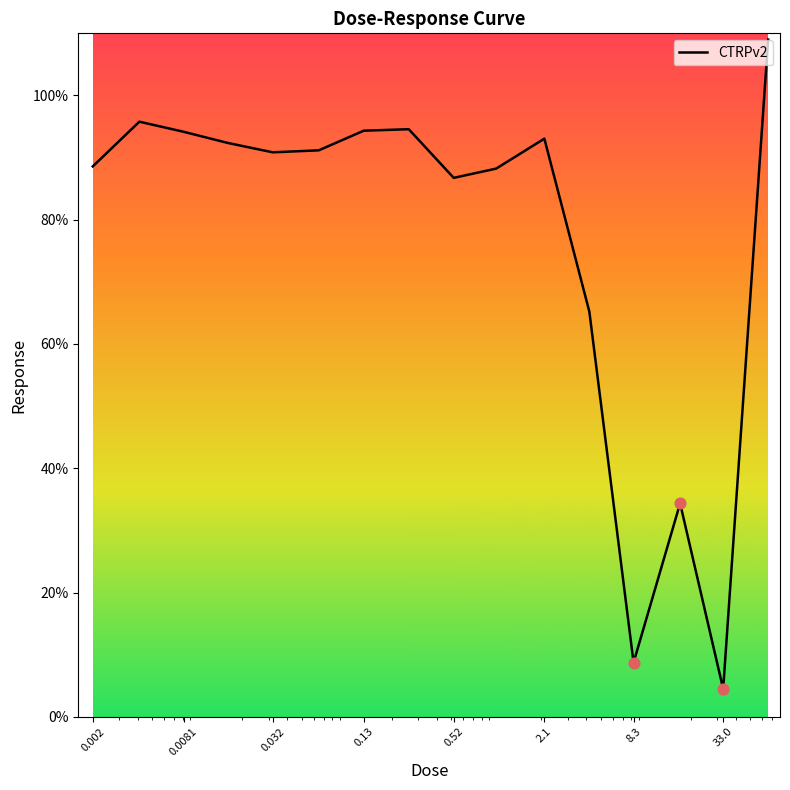

What is the difference between the maximum and minimum values?

104.5